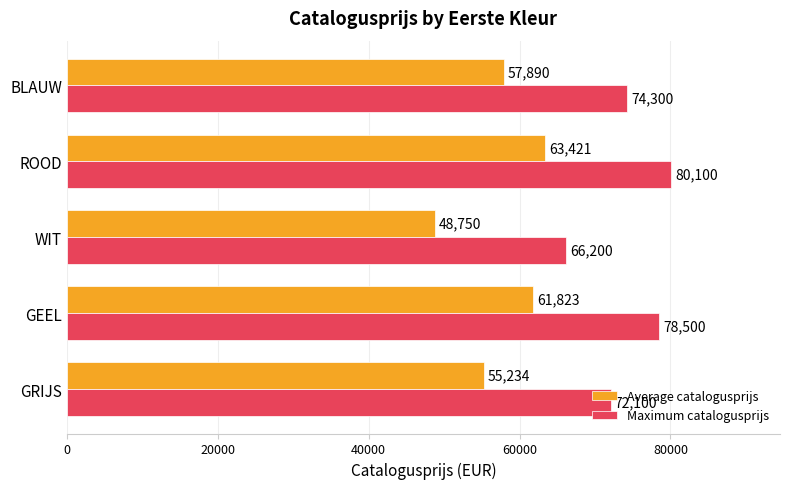

Which series has the widest spread of values?

Average catalogusprijs